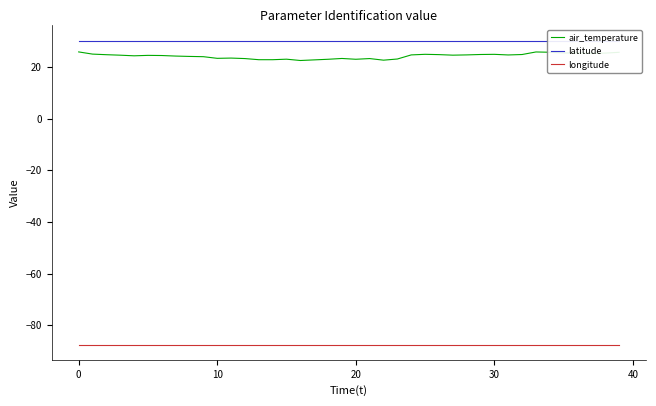

What is the maximum value for longitude?

-87.6